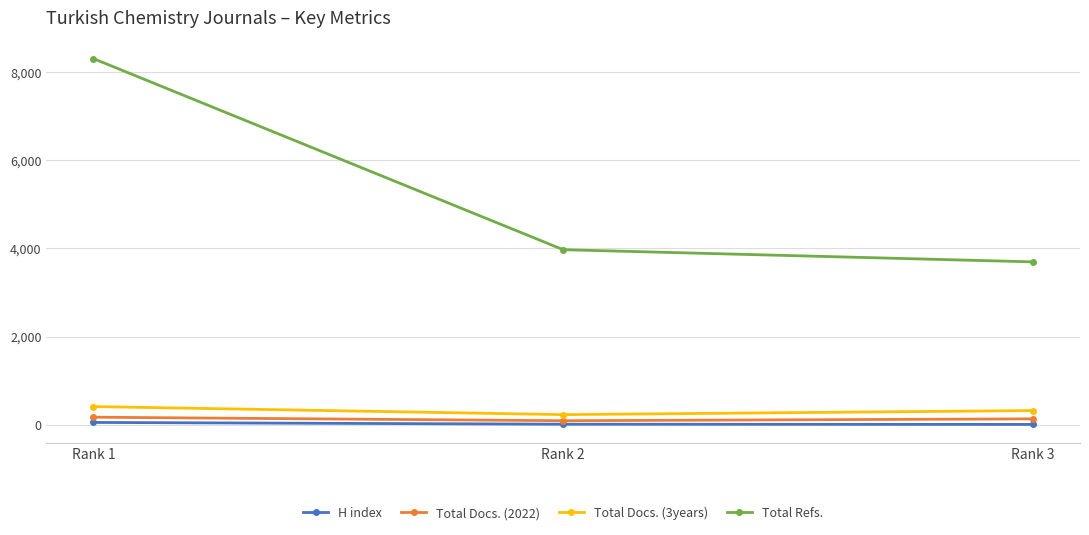

How many distinct data groups are displayed?

4